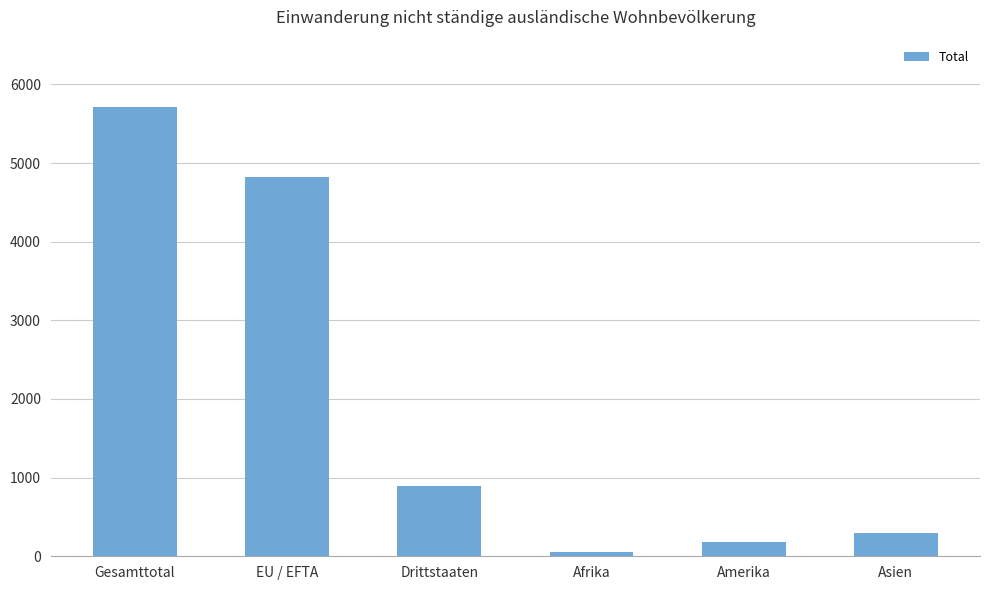

What is the sum of all values?

11945